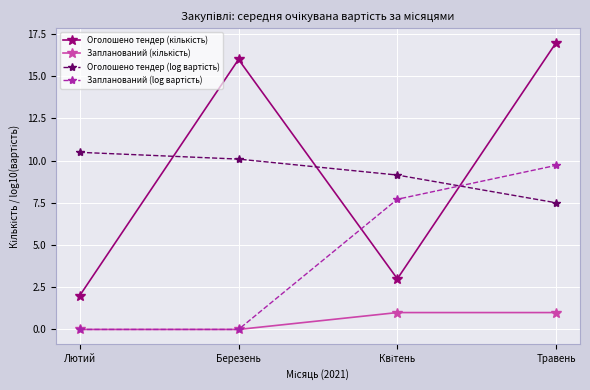

What is the spread (max minus min) of values at Березень?

16.0